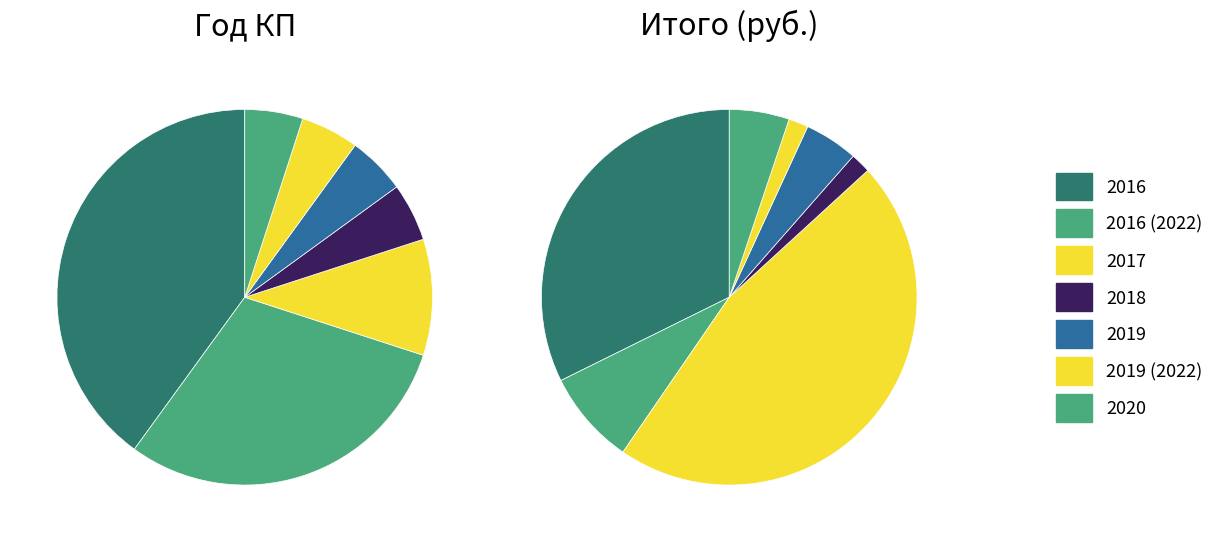

What percentage do 2017 and 2016 together represent?

50.0%